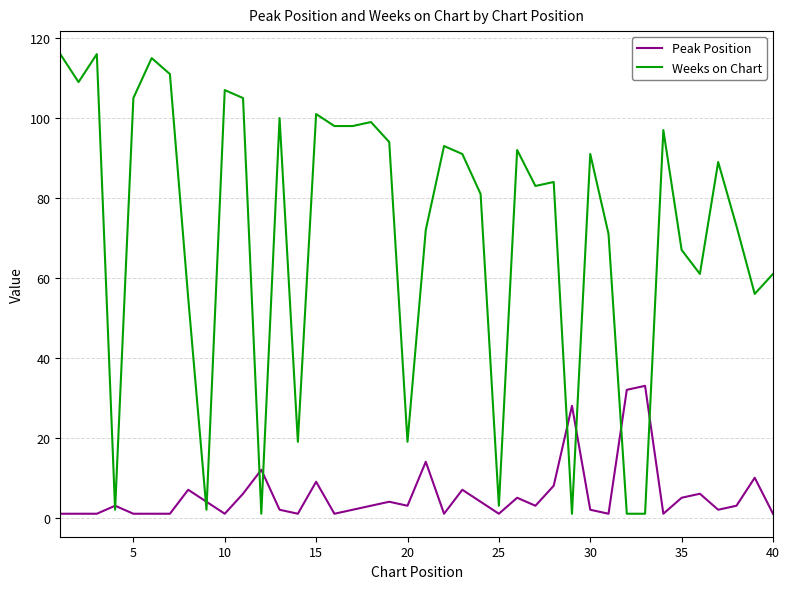

What is the average value of the Weeks on Chart series?

71